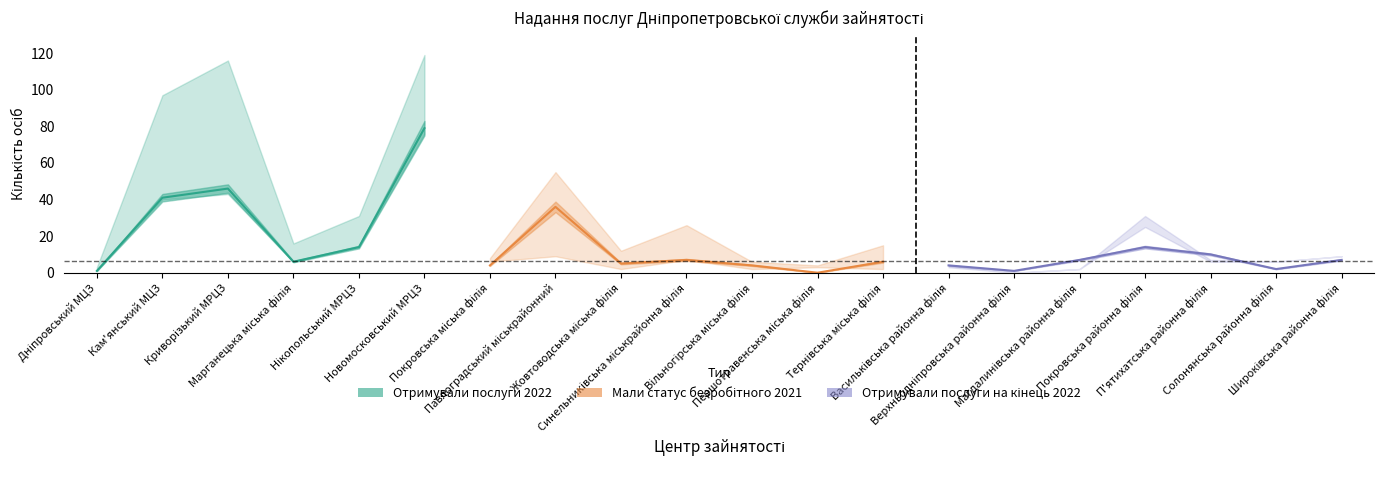

The value of Всього отримали роботу 2021 at Солонянська районна філія is 2. True or false?

False